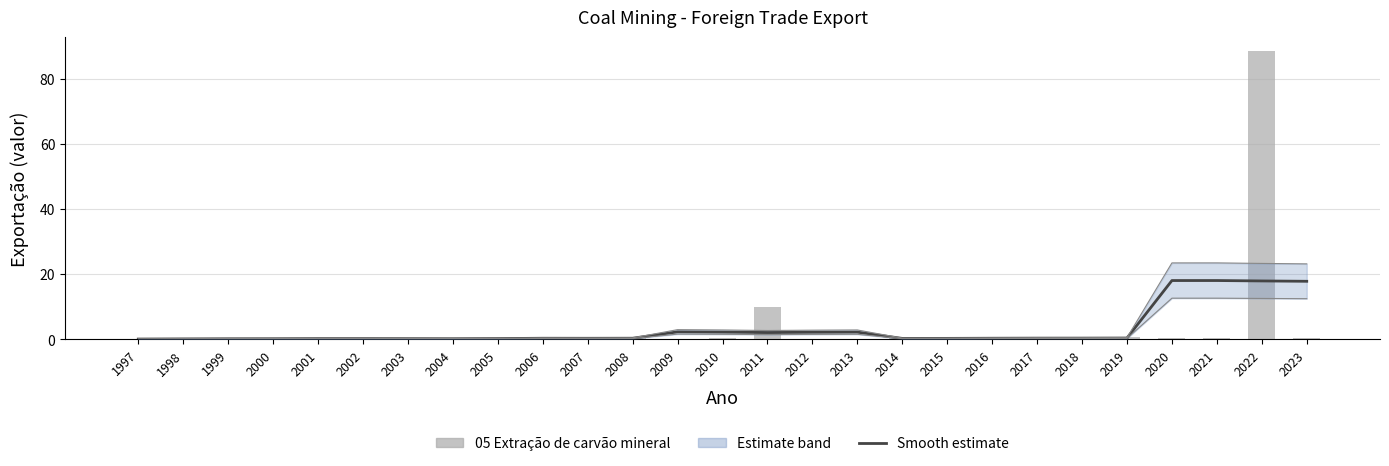

Where is Estimate (smooth) nearest to the value 9?

2009